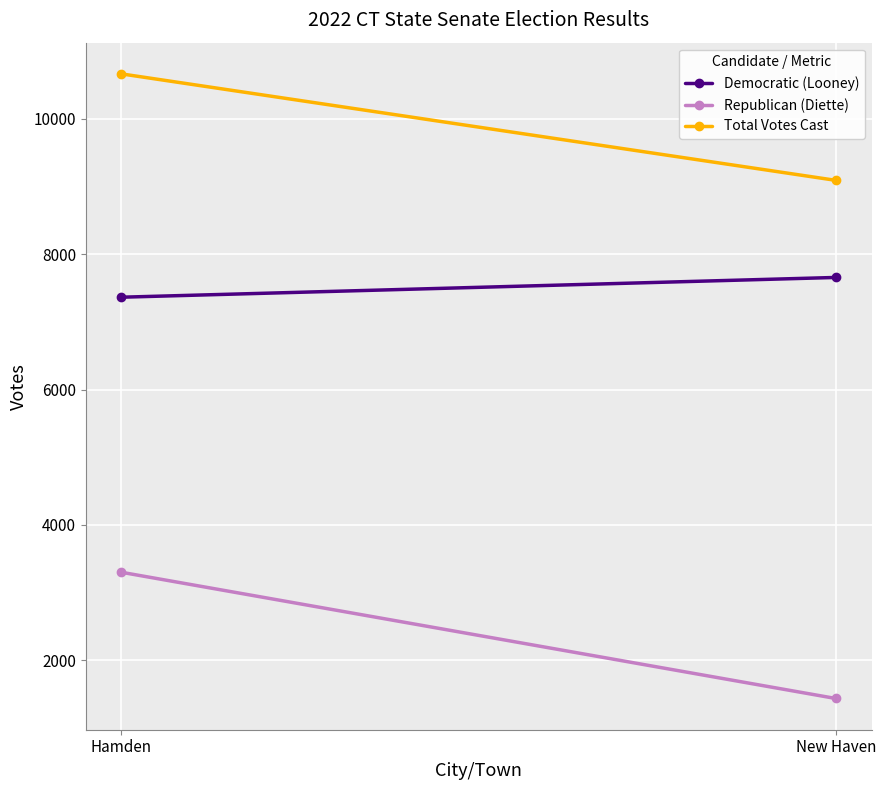

Reading right to left, list all the values displayed in this chart.

Democratic (Looney): New Haven=7657	Hamden=7365
Republican (Diette): New Haven=1435	Hamden=3300
Total Votes Cast: New Haven=9092	Hamden=10665